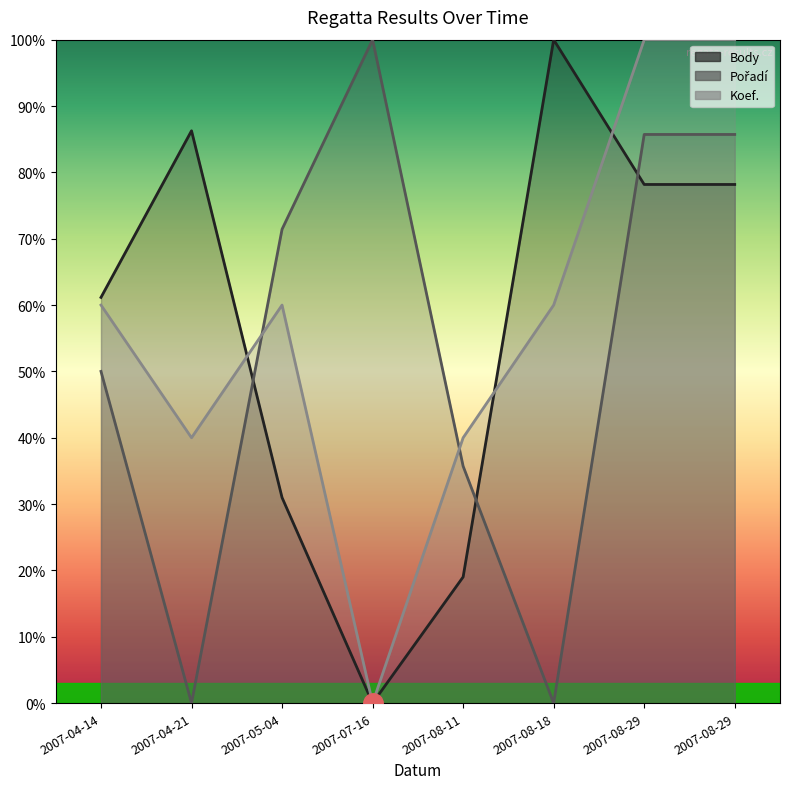

What is the total value across all series at 2007-05-04?

1.6